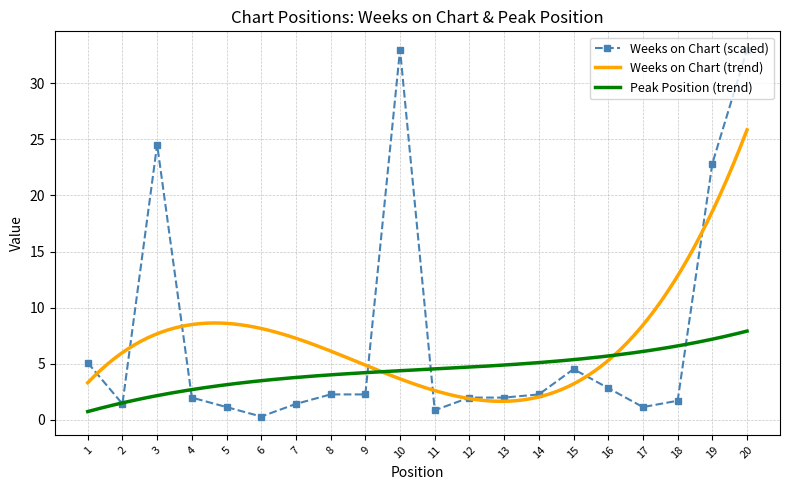

What is the sum of the values at 19 and 11?

23.7